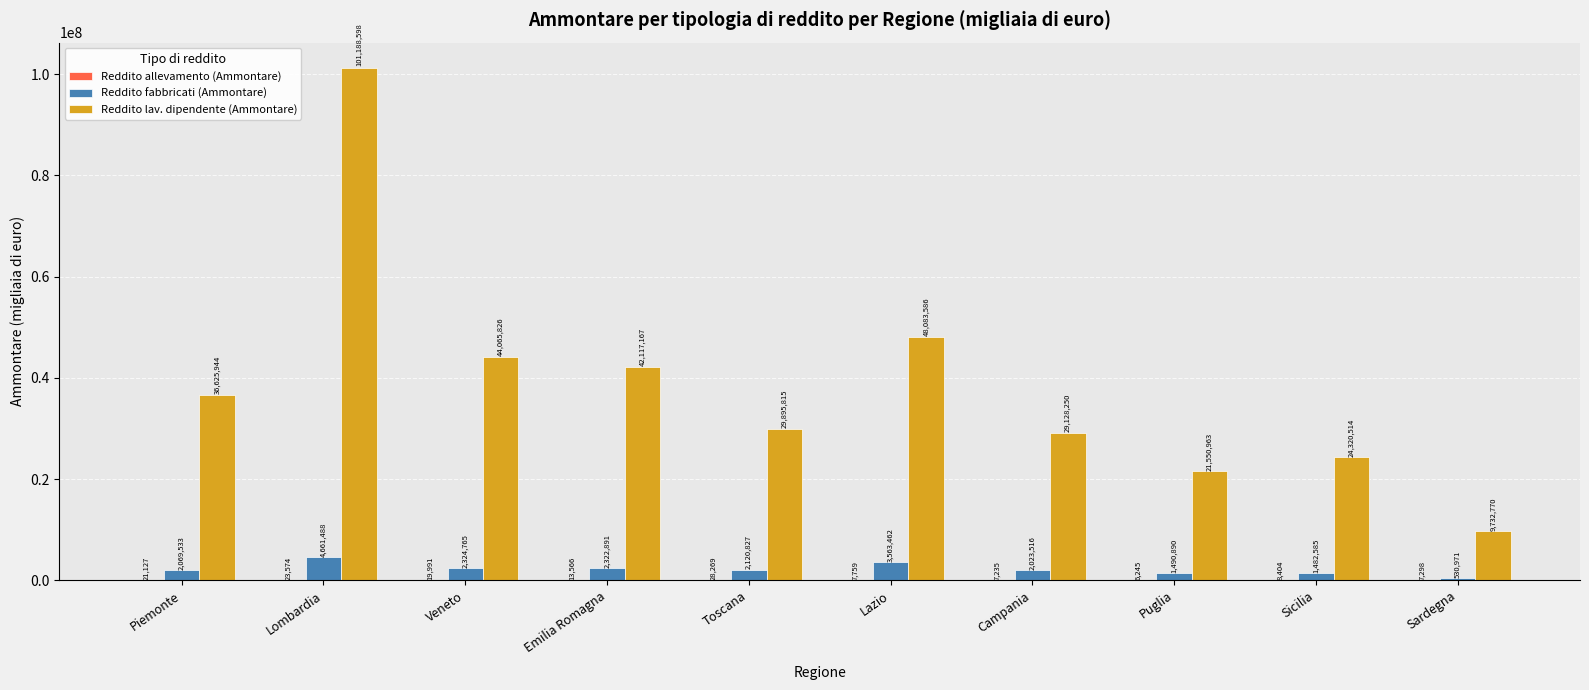

Which series has the largest total across all categories?

Reddito lav. dipendente (Ammontare)